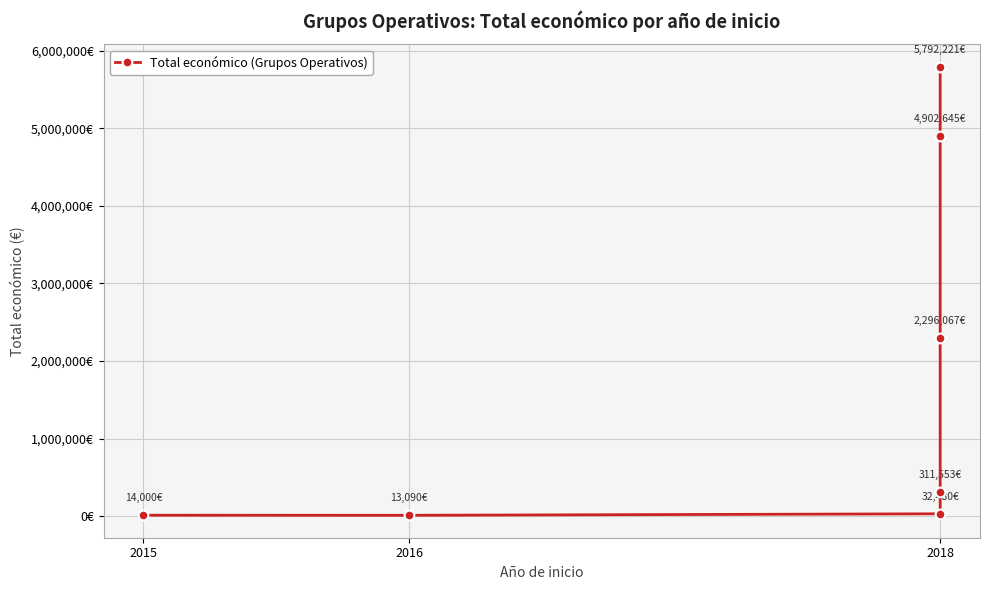

What is the ratio of the value at 6 to the value at 3?

18.6